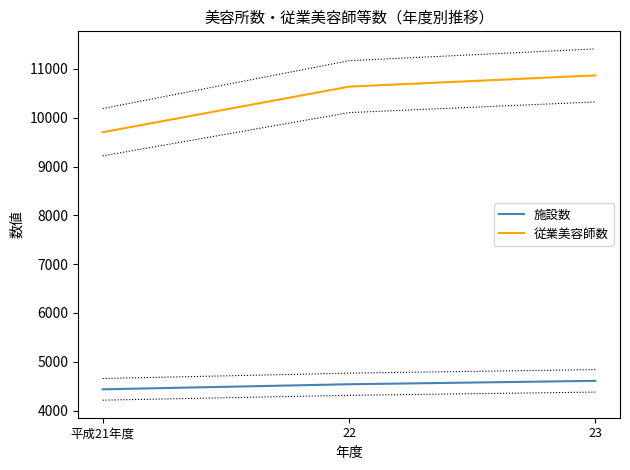

What is the label of the 3rd point from the left?

23